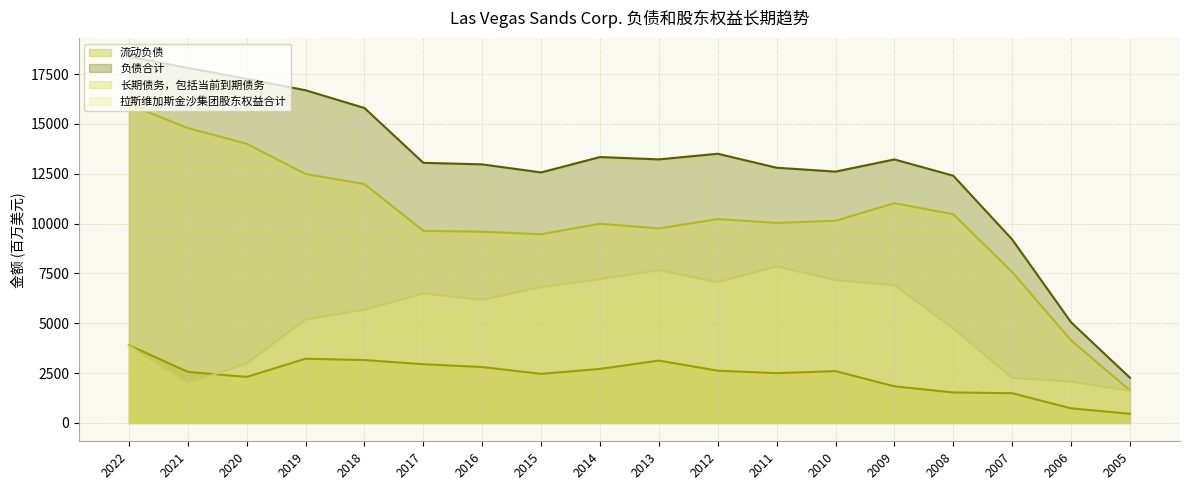

Rank the series at 2008 from lowest to highest value.

流动负债, 拉斯维加斯金沙集团股东权益合计, 长期债务，包括当前到期债务, 负债合计